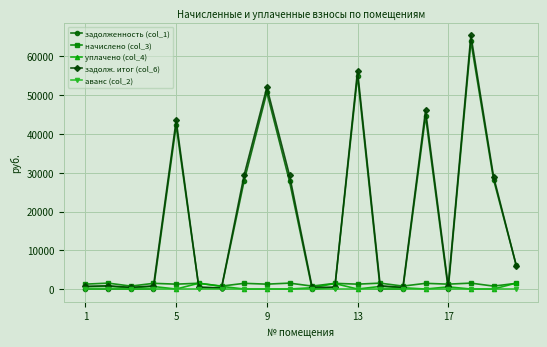

After their last crossing, which series has the higher values: задолженность (col_1) or начислено (col_3)?

задолженность (col_1)